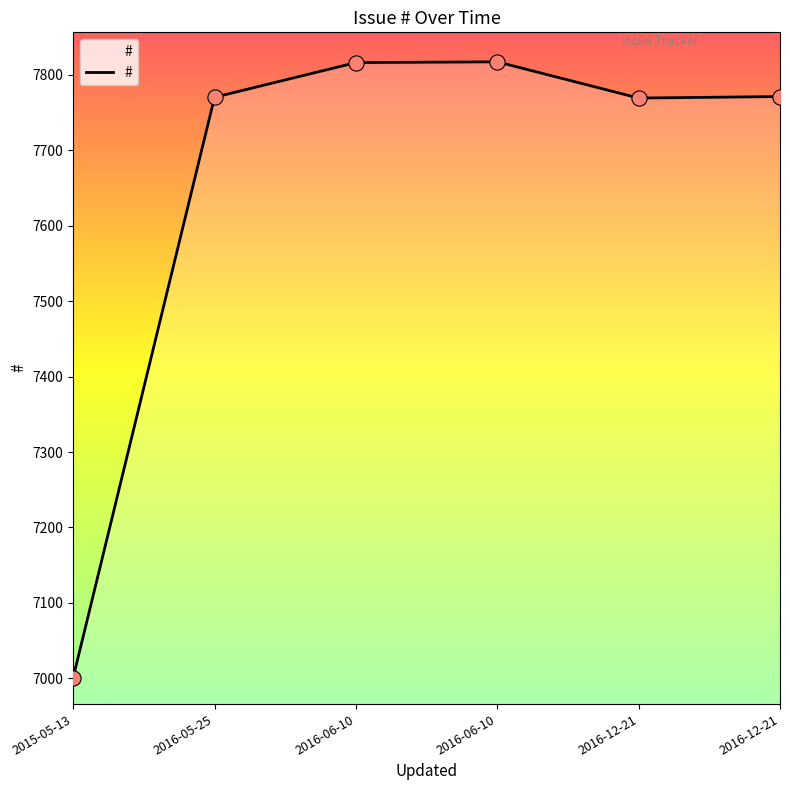

What is the change in value from 2015-05-13 to 2016-06-10?

+815